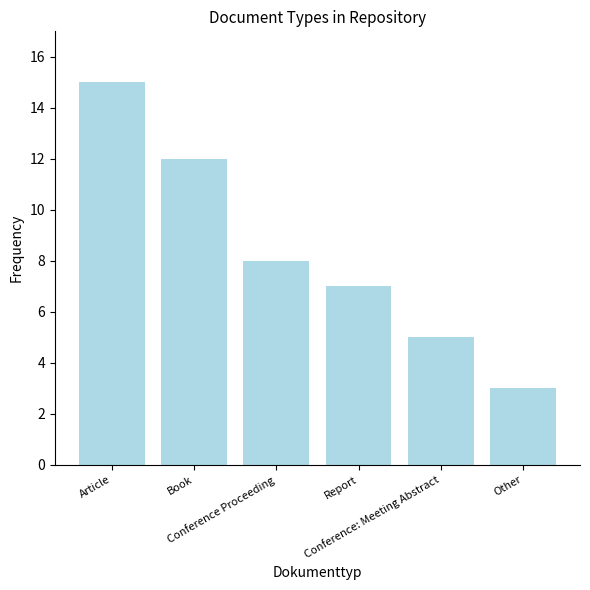

What is the change in value from Book to Conference Proceeding?

-4